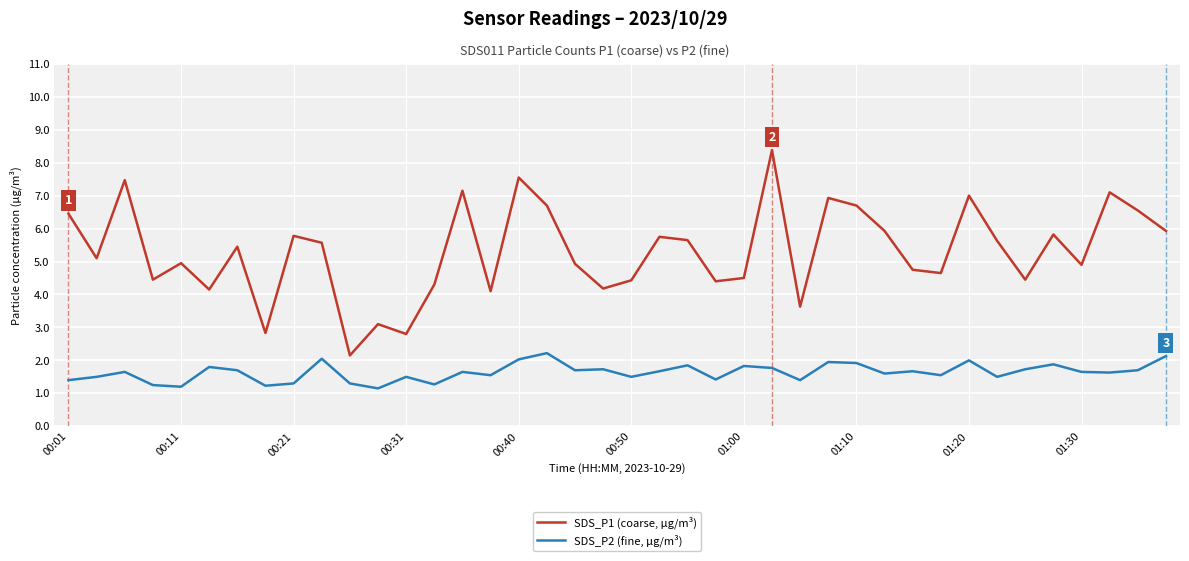

How many values in the SDS_P1 (coarse, µg/m³) series are below 5?

19